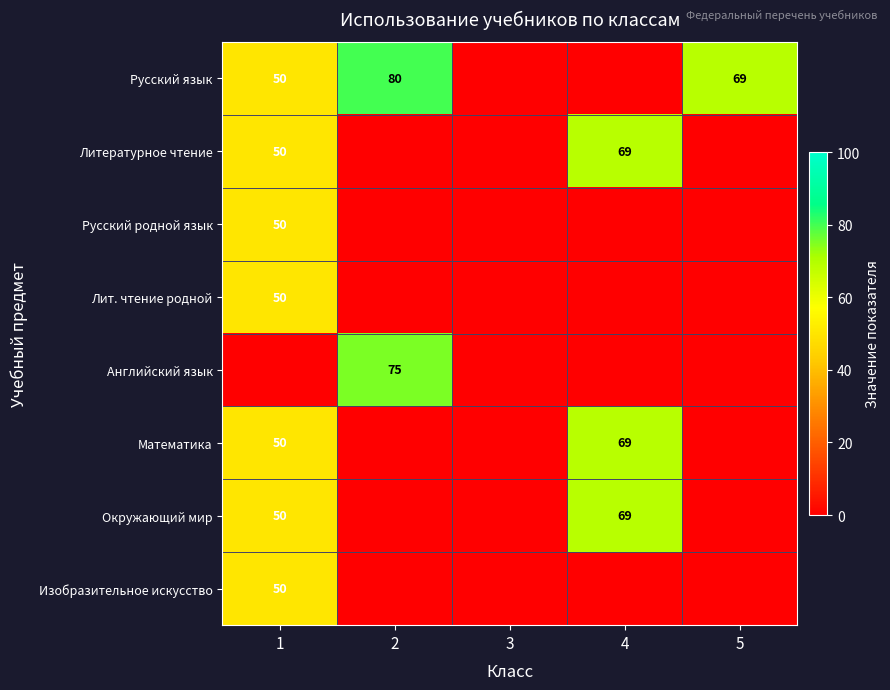

The value of Английский язык at 2 is 50. True or false?

False